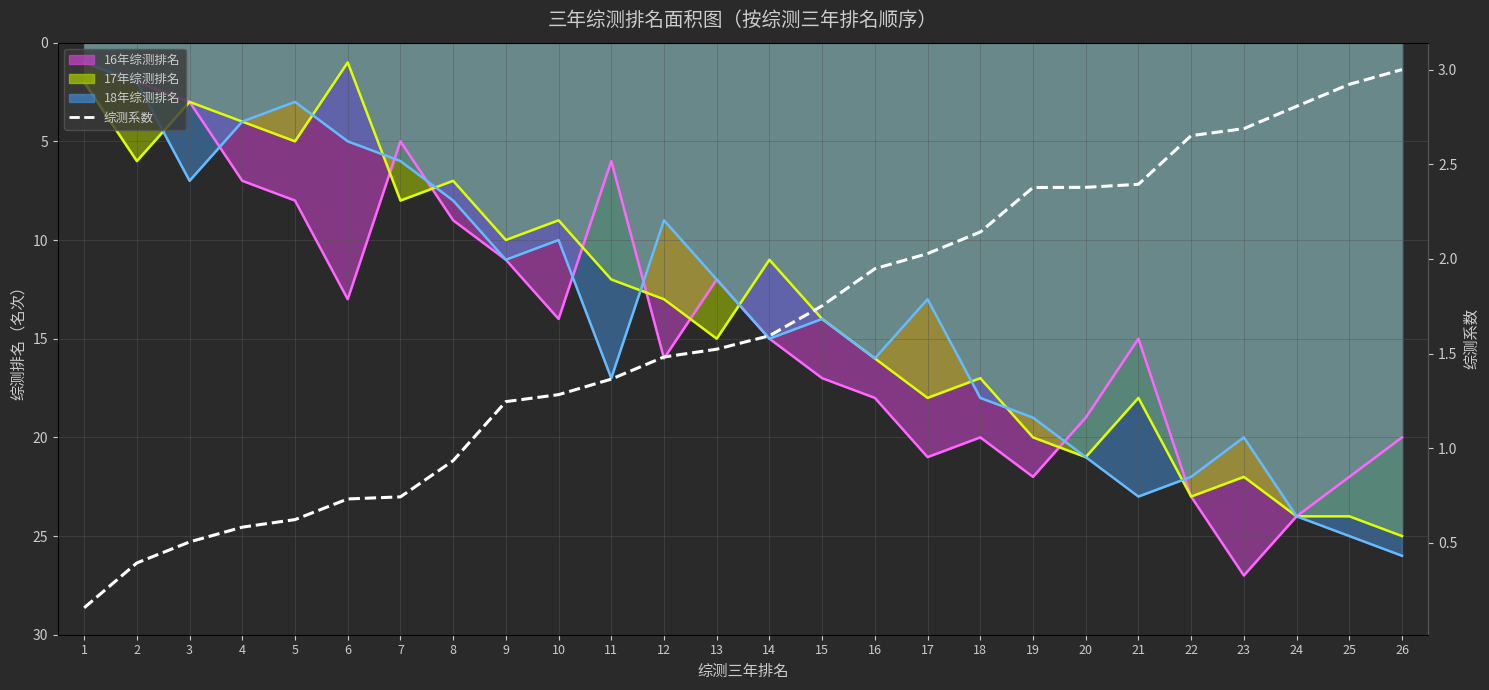

Where does the data first go above 1?

9